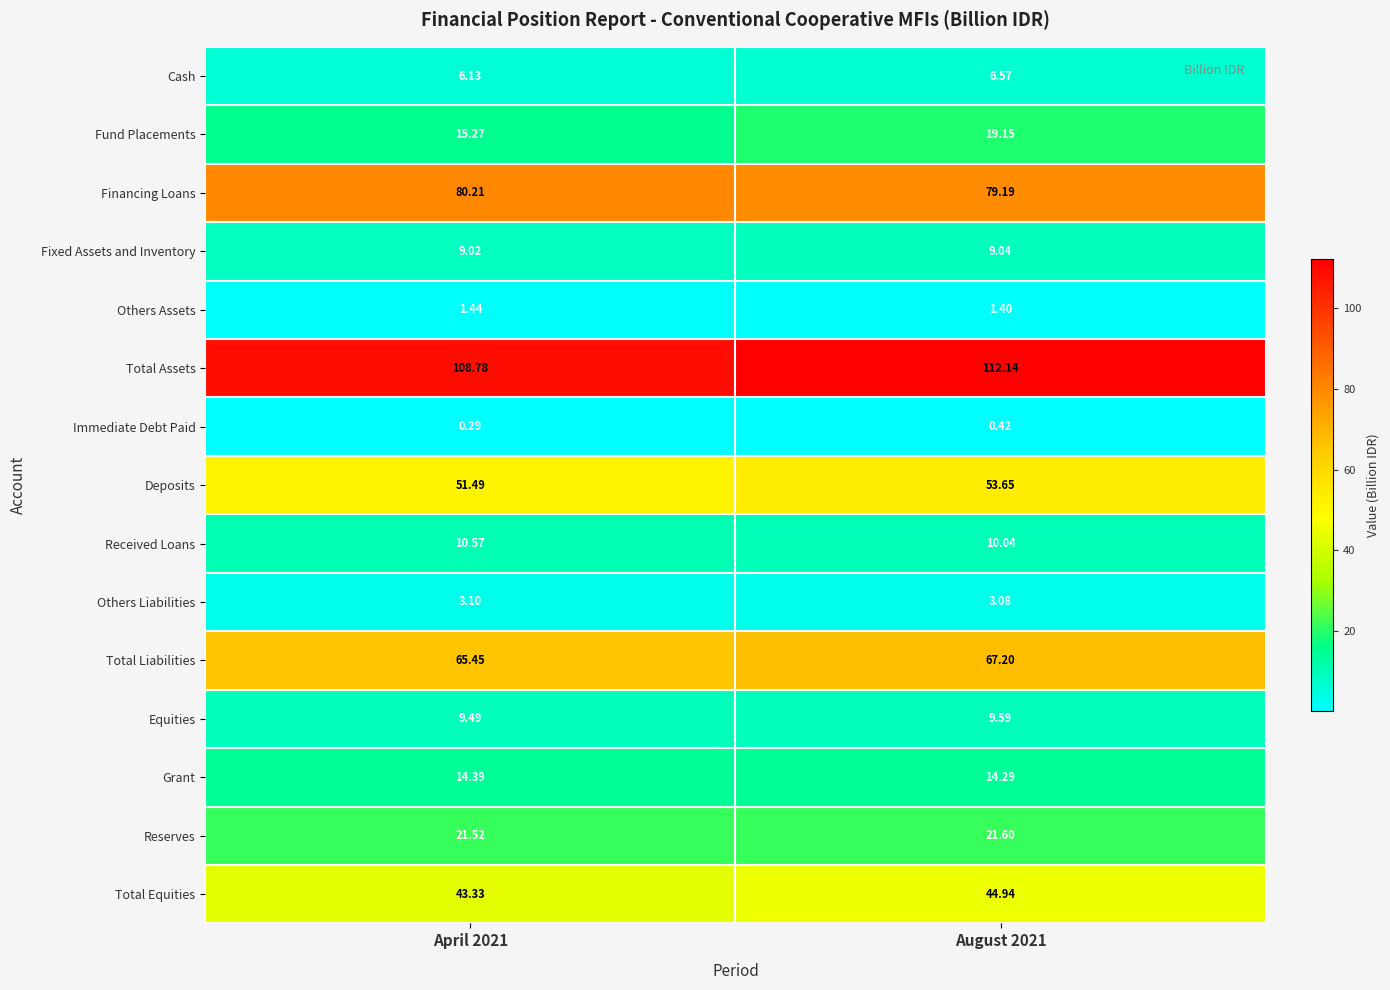

Is the value of Financing Loans at April 2021 greater than the value of Fund Placements at April 2021?

Yes